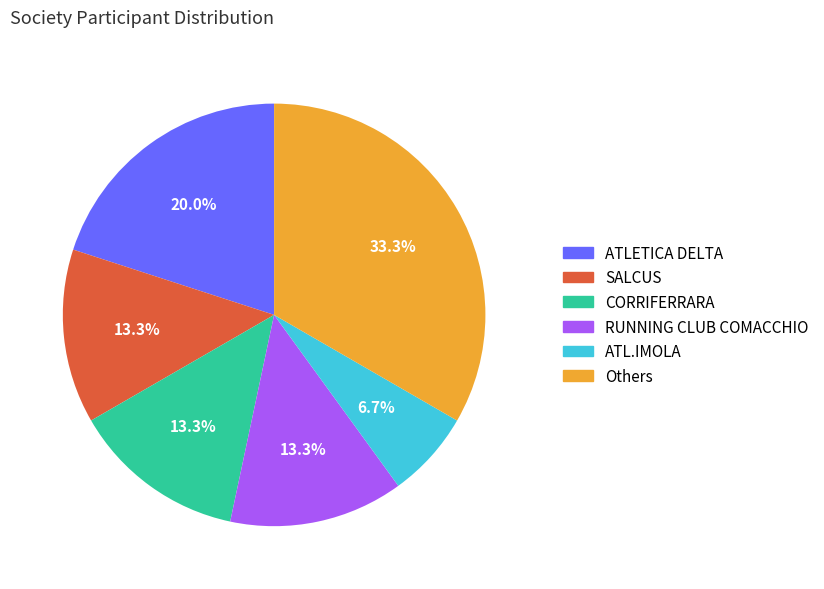

Is there a majority slice in this chart?

No